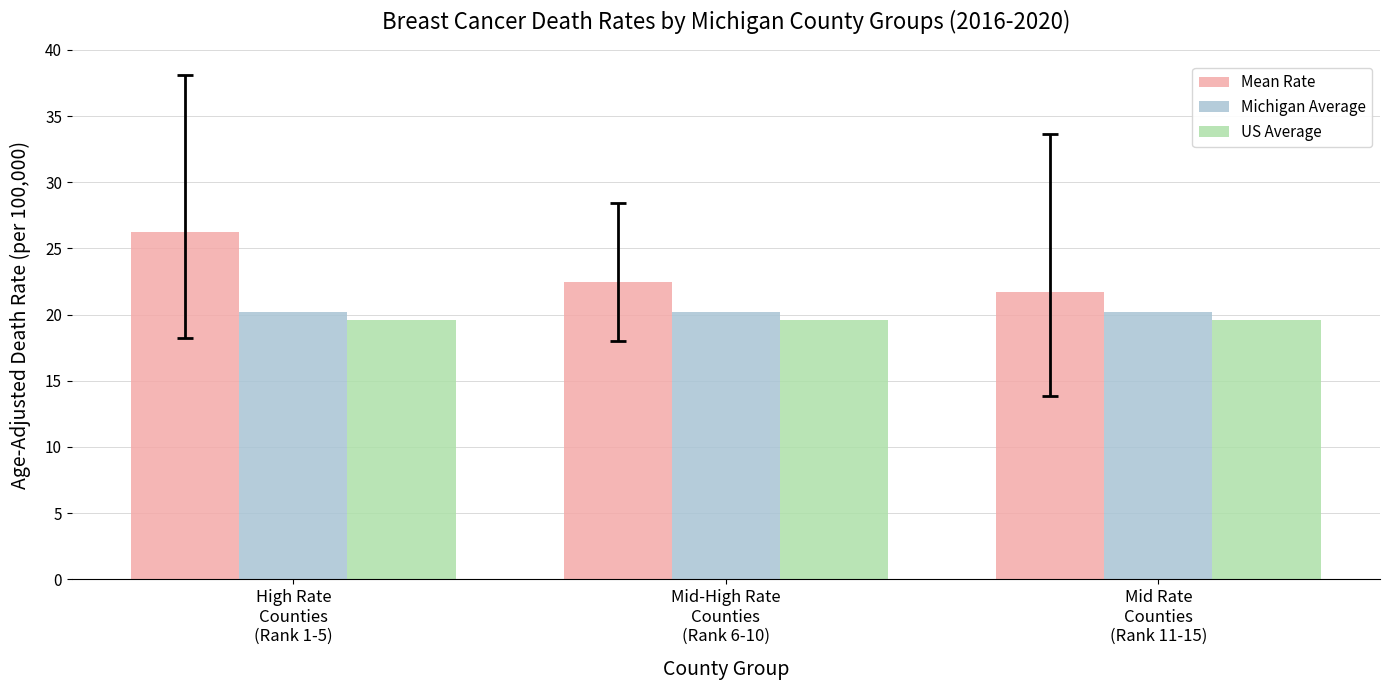

Which series has the largest total across all categories?

Mean Rate